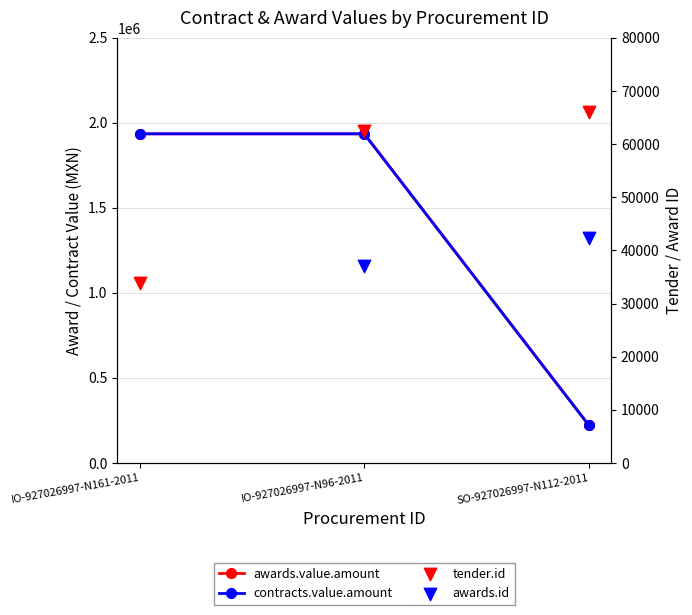

At which category is the sum across all series the highest?

IO-927026997-N161-2011